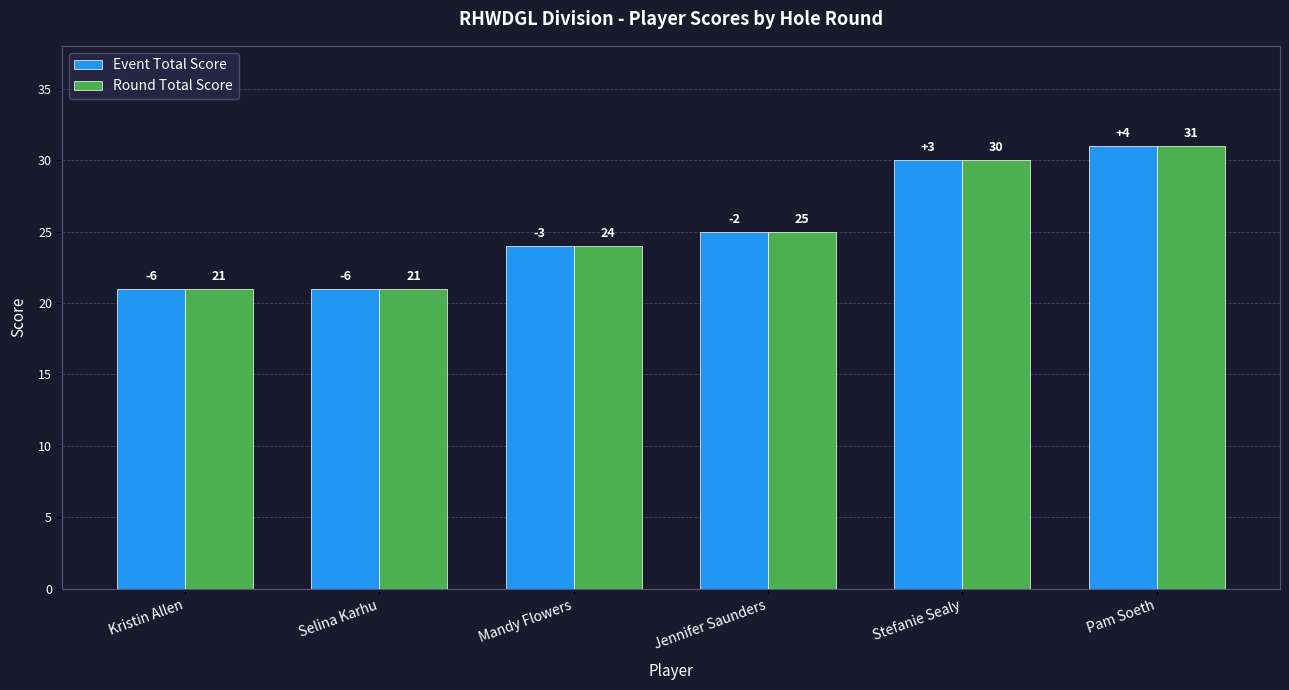

At which category is the sum across all series the highest?

Pam Soeth